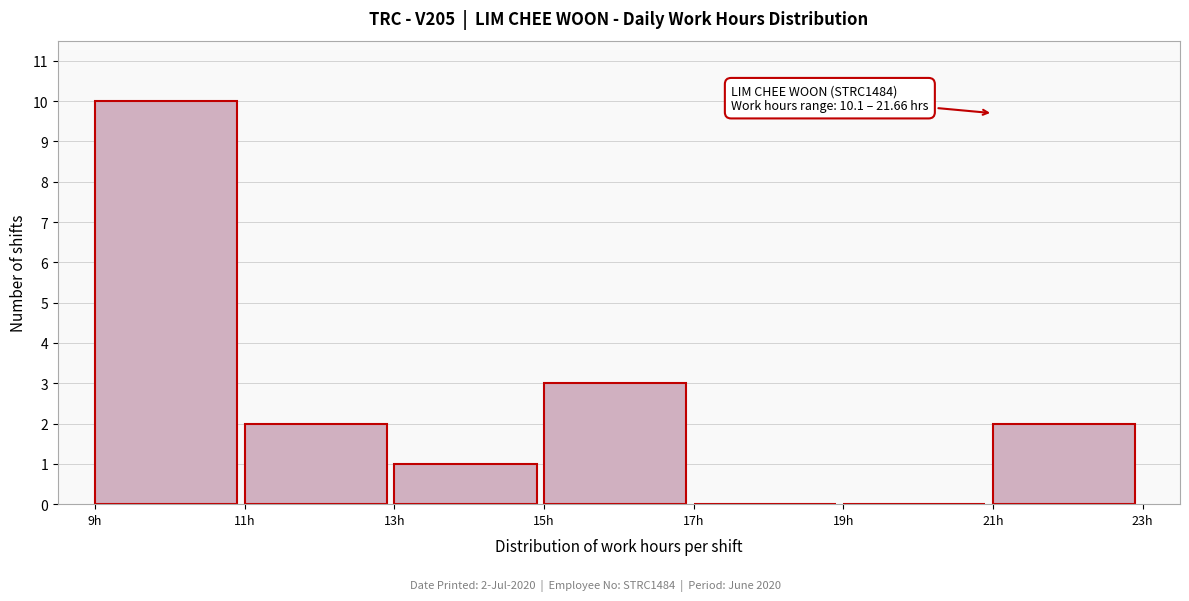

Which range on the x-axis has the tallest bar?

9 to 11